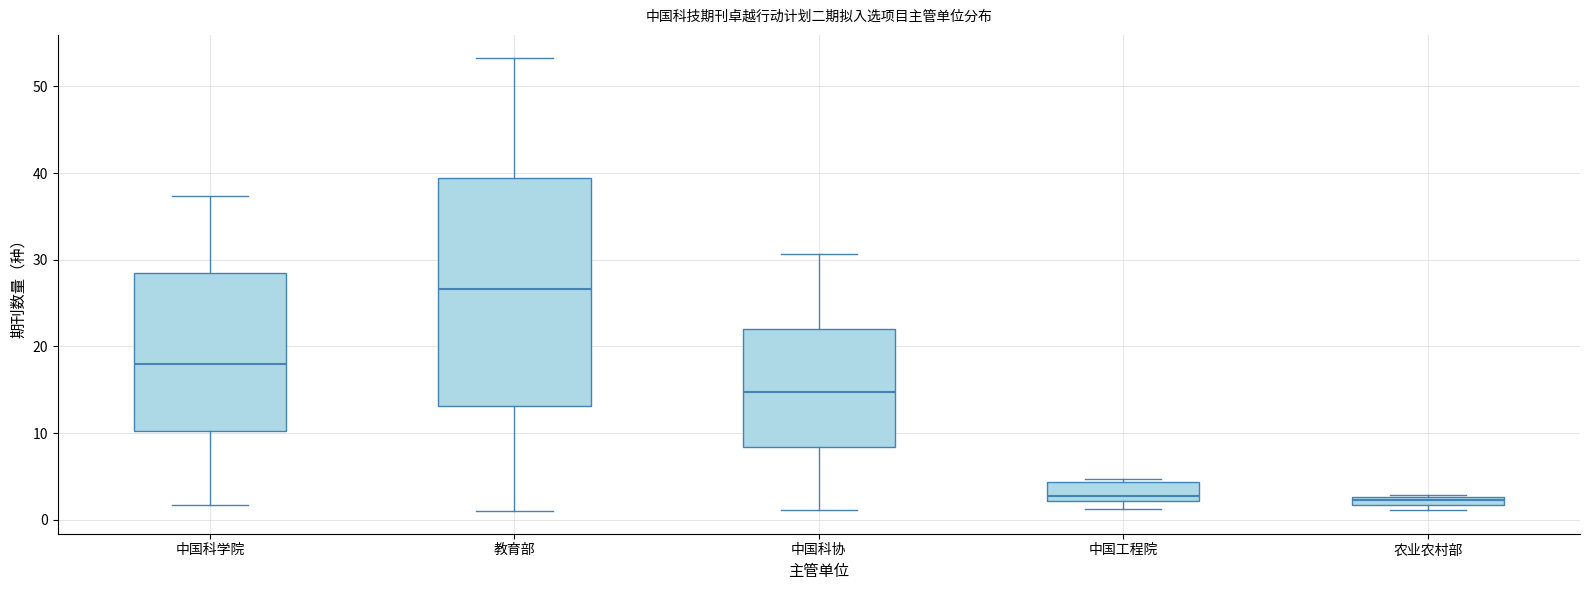

Which box's median line is the highest?

教育部